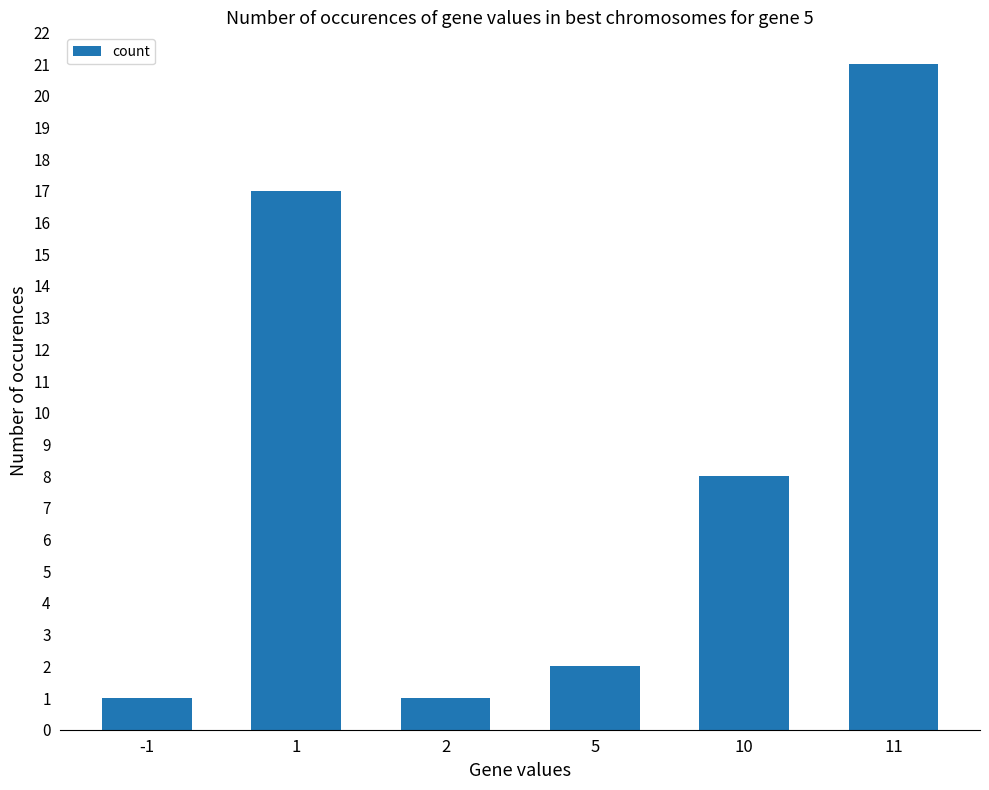

How many distinct data groups are displayed?

1